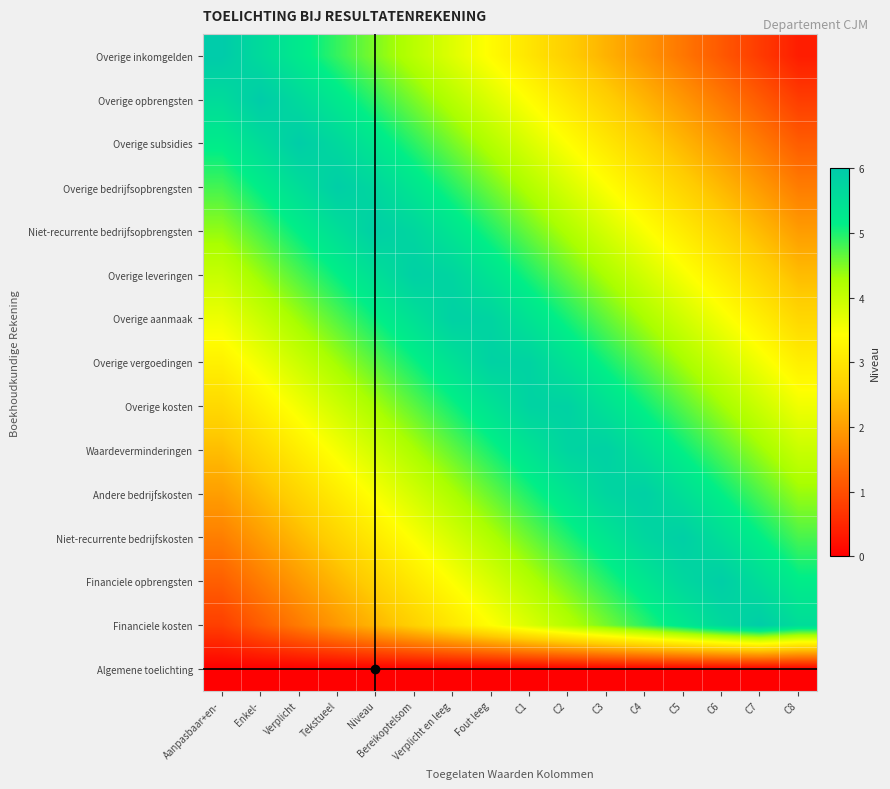

Reading left to right, what are all the values shown in this chart?

Overige inkomgelden: Aanpasbaar+en-=6.0	Enkel-=5.6	Verplicht=5.2	Tekstueel=4.9	Niveau=4.5	Bereikoptelsom=4.1	Verplicht en leeg=3.8	Fout leeg=3.4	C1=3.0	C2=2.6	C3=2.2	C4=1.9	C5=1.5	C6=1.1	C7=0.8	C8=0.4
Overige opbrengsten: Aanpasbaar+en-=5.6	Enkel-=6.0	Verplicht=5.7	Tekstueel=5.3	Niveau=4.9	Bereikoptelsom=4.5	Verplicht en leeg=4.2	Fout leeg=3.8	C1=3.4	C2=3.0	C3=2.6	C4=2.3	C5=1.9	C6=1.5	C7=1.1	C8=0.8
Overige subsidies: Aanpasbaar+en-=5.2	Enkel-=5.6	Verplicht=6.0	Tekstueel=5.7	Niveau=5.3	Bereikoptelsom=4.9	Verplicht en leeg=4.5	Fout leeg=4.2	C1=3.8	C2=3.4	C3=3.0	C4=2.7	C5=2.3	C6=1.9	C7=1.5	C8=1.2
Overige bedrijfsopbrengsten: Aanpasbaar+en-=4.8	Enkel-=5.2	Verplicht=5.6	Tekstueel=5.9	Niveau=5.7	Bereikoptelsom=5.3	Verplicht en leeg=4.9	Fout leeg=4.6	C1=4.2	C2=3.8	C3=3.4	C4=3.1	C5=2.7	C6=2.3	C7=1.9	C8=1.6
Niet-recurrente bedrijfsopbrengsten: Aanpasbaar+en-=4.4	Enkel-=4.8	Verplicht=5.2	Tekstueel=5.5	Niveau=5.9	Bereikoptelsom=5.7	Verplicht en leeg=5.3	Fout leeg=5.0	C1=4.6	C2=4.2	C3=3.8	C4=3.5	C5=3.1	C6=2.7	C7=2.3	C8=2.0
Overige leveringen: Aanpasbaar+en-=4.0	Enkel-=4.4	Verplicht=4.8	Tekstueel=5.1	Niveau=5.5	Bereikoptelsom=5.9	Verplicht en leeg=5.8	Fout leeg=5.4	C1=5.0	C2=4.6	C3=4.2	C4=3.9	C5=3.5	C6=3.1	C7=2.7	C8=2.4
Overige aanmaak: Aanpasbaar+en-=3.6	Enkel-=4.0	Verplicht=4.3	Tekstueel=4.7	Niveau=5.1	Bereikoptelsom=5.5	Verplicht en leeg=5.8	Fout leeg=5.8	C1=5.4	C2=5.0	C3=4.7	C4=4.3	C5=3.9	C6=3.5	C7=3.2	C8=2.8
Overige vergoedingen: Aanpasbaar+en-=3.2	Enkel-=3.6	Verplicht=4.0	Tekstueel=4.3	Niveau=4.7	Bereikoptelsom=5.1	Verplicht en leeg=5.5	Fout leeg=5.8	C1=5.8	C2=5.4	C3=5.0	C4=4.7	C5=4.3	C6=3.9	C7=3.5	C8=3.2
Overige kosten: Aanpasbaar+en-=2.8	Enkel-=3.2	Verplicht=3.5	Tekstueel=3.9	Niveau=4.3	Bereikoptelsom=4.7	Verplicht en leeg=5.0	Fout leeg=5.4	C1=5.8	C2=5.8	C3=5.5	C4=5.1	C5=4.7	C6=4.3	C7=4.0	C8=3.6
Waardeverminderingen: Aanpasbaar+en-=2.4	Enkel-=2.8	Verplicht=3.2	Tekstueel=3.5	Niveau=3.9	Bereikoptelsom=4.3	Verplicht en leeg=4.7	Fout leeg=5.0	C1=5.4	C2=5.8	C3=5.8	C4=5.5	C5=5.1	C6=4.7	C7=4.3	C8=4.0
Andere bedrijfskosten: Aanpasbaar+en-=2.0	Enkel-=2.4	Verplicht=2.8	Tekstueel=3.1	Niveau=3.5	Bereikoptelsom=3.9	Verplicht en leeg=4.2	Fout leeg=4.6	C1=5.0	C2=5.4	C3=5.8	C4=5.9	C5=5.5	C6=5.1	C7=4.8	C8=4.4
Niet-recurrente bedrijfskosten: Aanpasbaar+en-=1.6	Enkel-=2.0	Verplicht=2.4	Tekstueel=2.7	Niveau=3.1	Bereikoptelsom=3.5	Verplicht en leeg=3.9	Fout leeg=4.2	C1=4.6	C2=5.0	C3=5.4	C4=5.7	C5=5.9	C6=5.5	C7=5.1	C8=4.8
Financiele opbrengsten: Aanpasbaar+en-=1.2	Enkel-=1.6	Verplicht=1.9	Tekstueel=2.3	Niveau=2.7	Bereikoptelsom=3.1	Verplicht en leeg=3.4	Fout leeg=3.8	C1=4.2	C2=4.6	C3=4.9	C4=5.3	C5=5.7	C6=5.9	C7=5.6	C8=5.2
Financiele kosten: Aanpasbaar+en-=0.8	Enkel-=1.2	Verplicht=1.5	Tekstueel=1.9	Niveau=2.3	Bereikoptelsom=2.7	Verplicht en leeg=3.0	Fout leeg=3.4	C1=3.8	C2=4.2	C3=4.5	C4=4.9	C5=5.3	C6=5.7	C7=6.0	C8=5.6
Algemene toelichting: Aanpasbaar+en-=0.0	Enkel-=0.0	Verplicht=0.0	Tekstueel=0.0	Niveau=0.0	Bereikoptelsom=0.0	Verplicht en leeg=0.0	Fout leeg=0.0	C1=0.0	C2=0.0	C3=0.0	C4=0.0	C5=0.0	C6=0.0	C7=0.0	C8=0.0